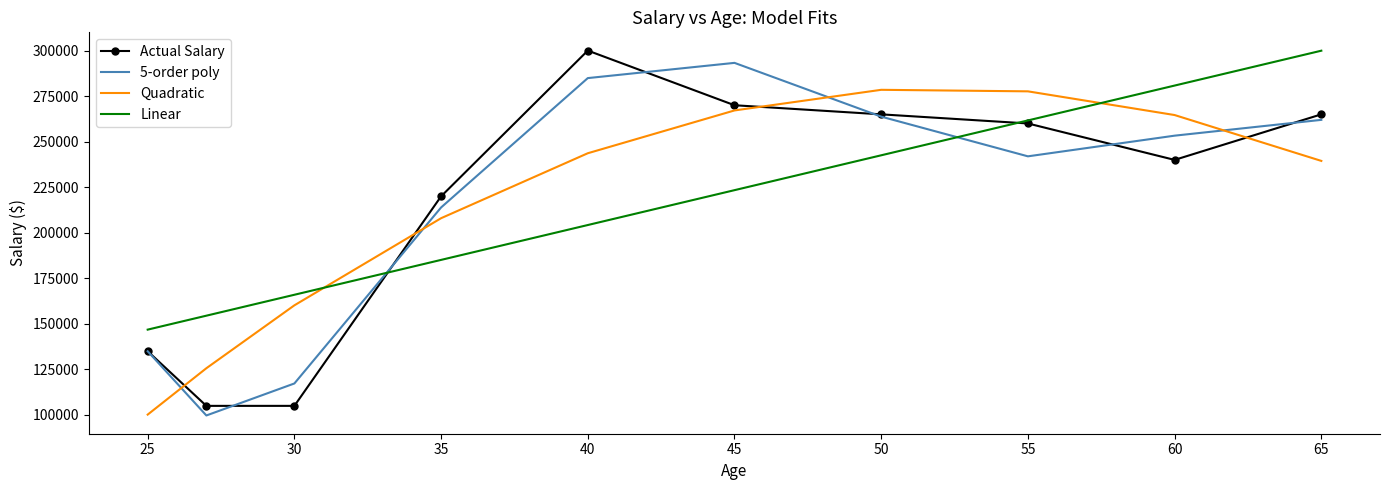

Which series has the largest range (max minus min)?

Actual Salary